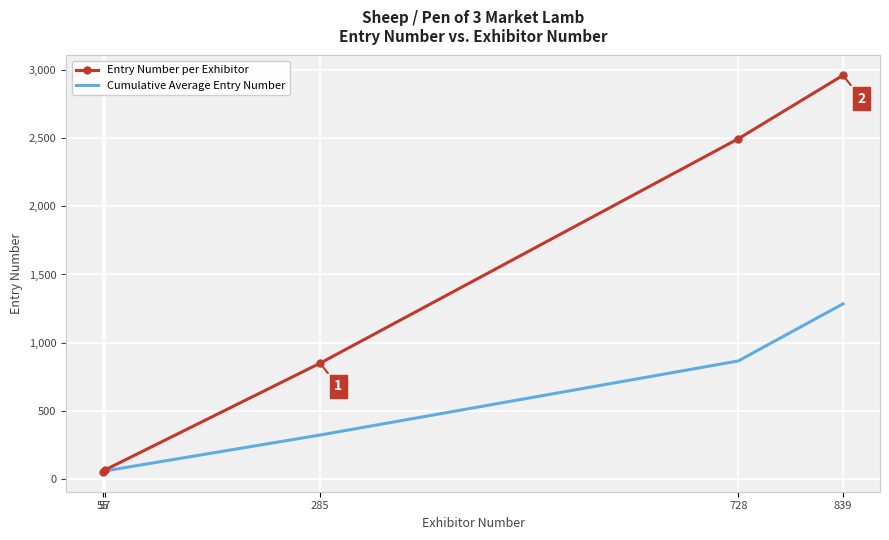

Rank the series at 839 from lowest to highest value.

Cumulative Average Entry Number, Entry Number per Exhibitor